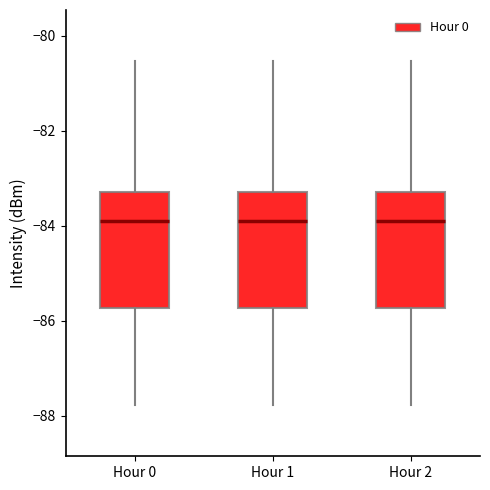

Where is the lower edge of the box for Hour 2 on the y-axis? The values are not printed on the chart, so give them approximately, as read against the axis.

-85.8